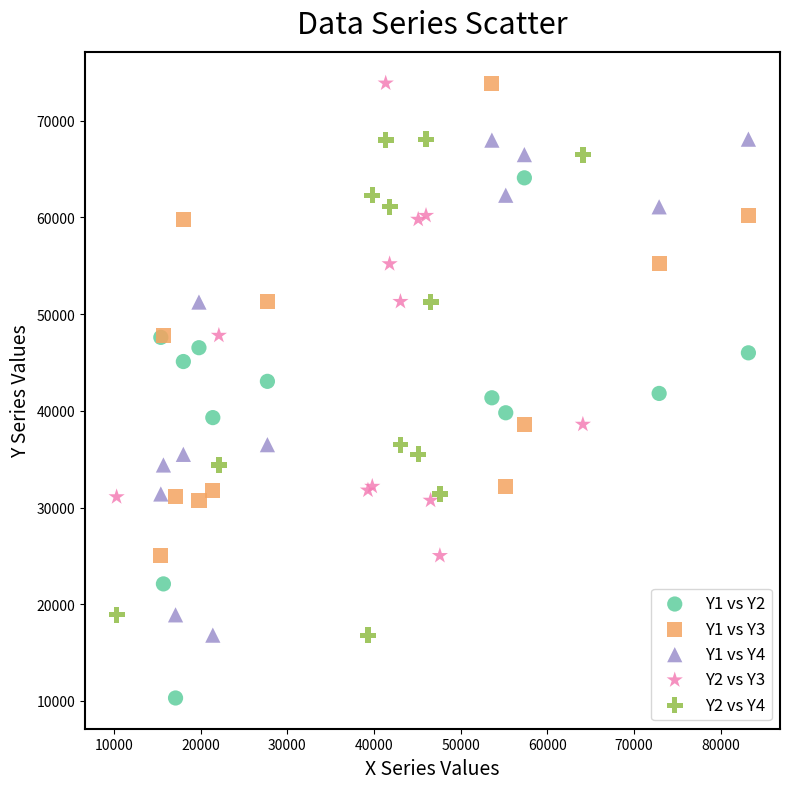

Which series contains the lowest Y value?

Y1 vs Y2